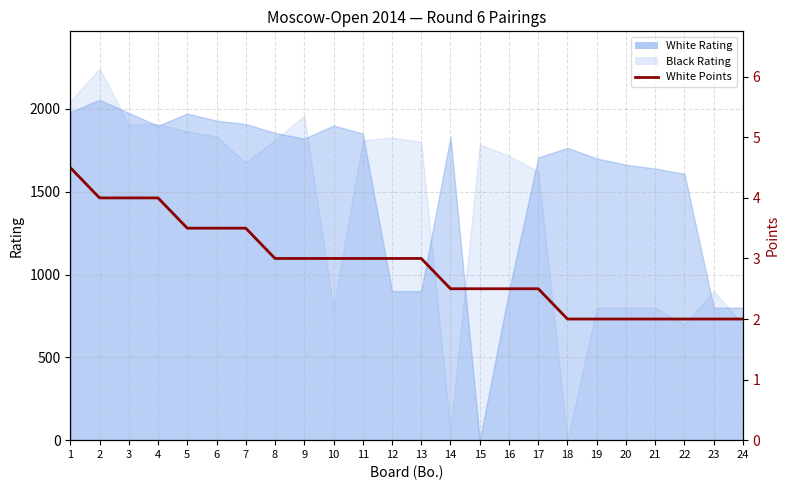

Read the value at 22.

2.0